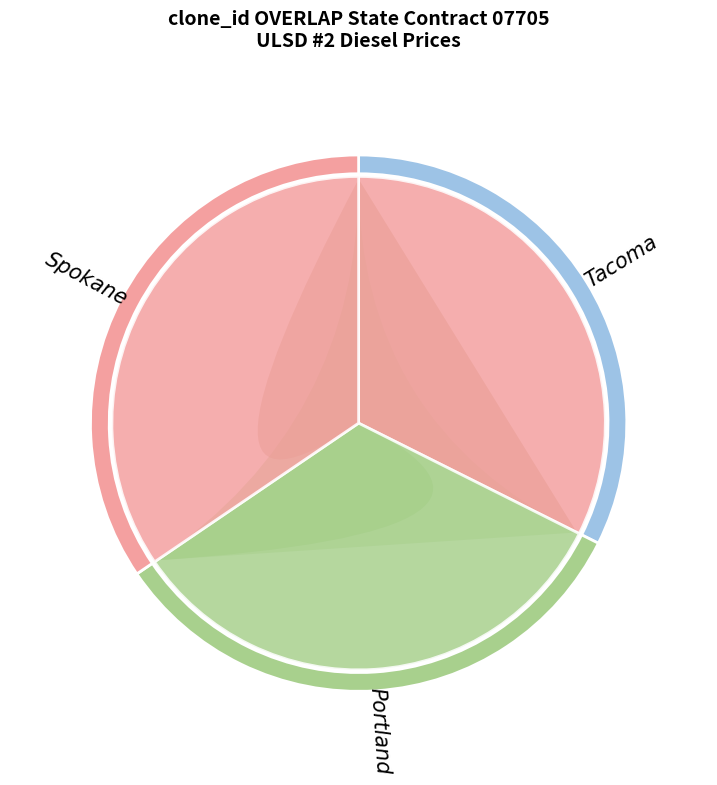

Between 2006-12-26 and 2007-01-09, which series saw the biggest shift?

Tacoma